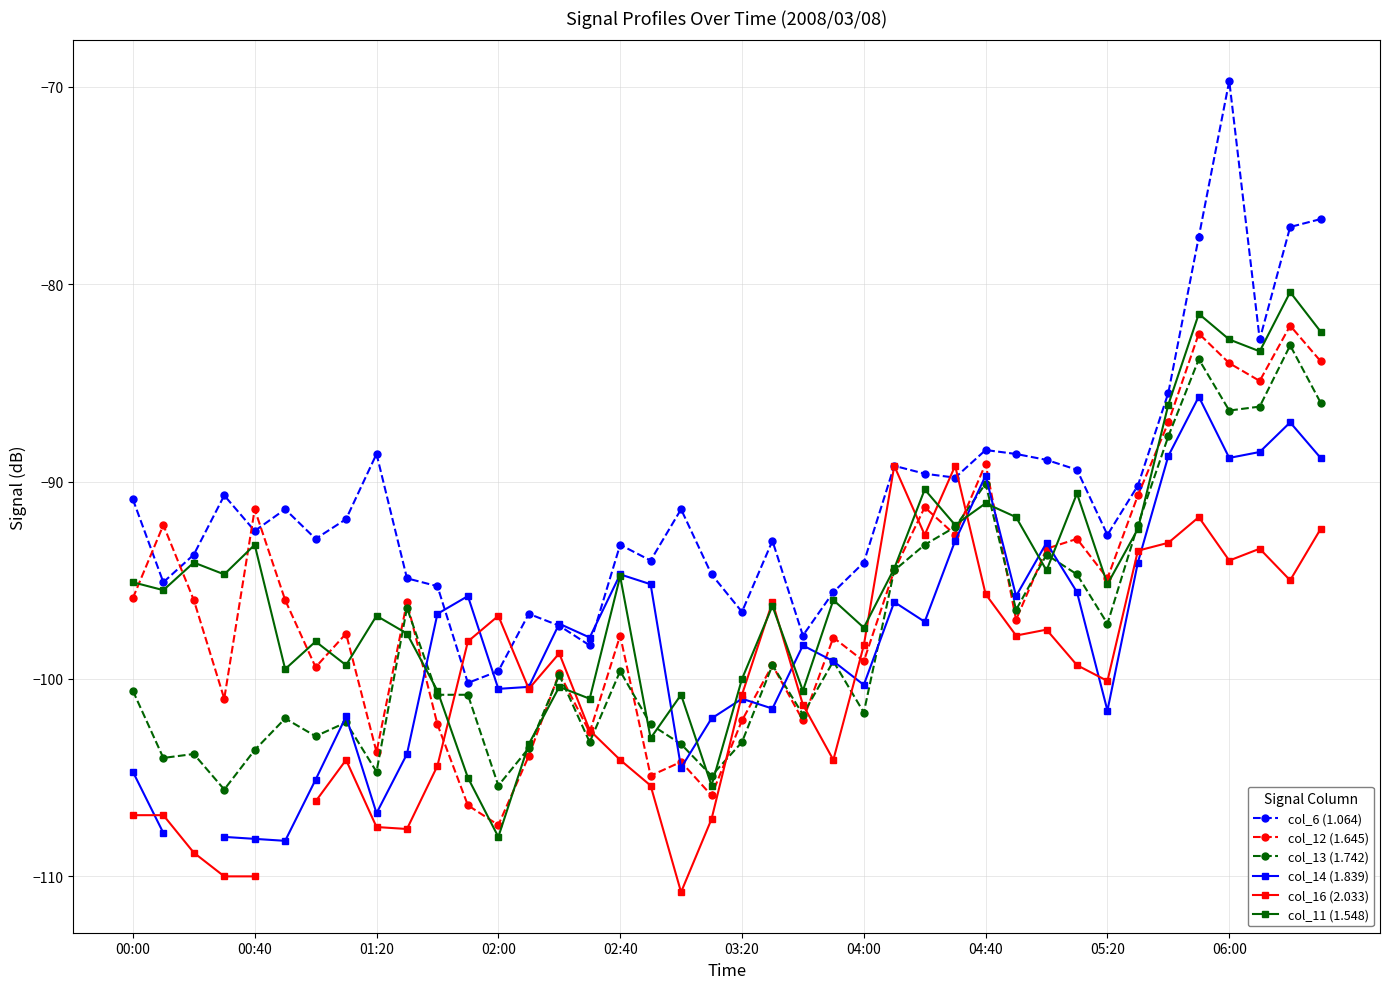

Which series has the widest spread of values?

col_6 (1.064)